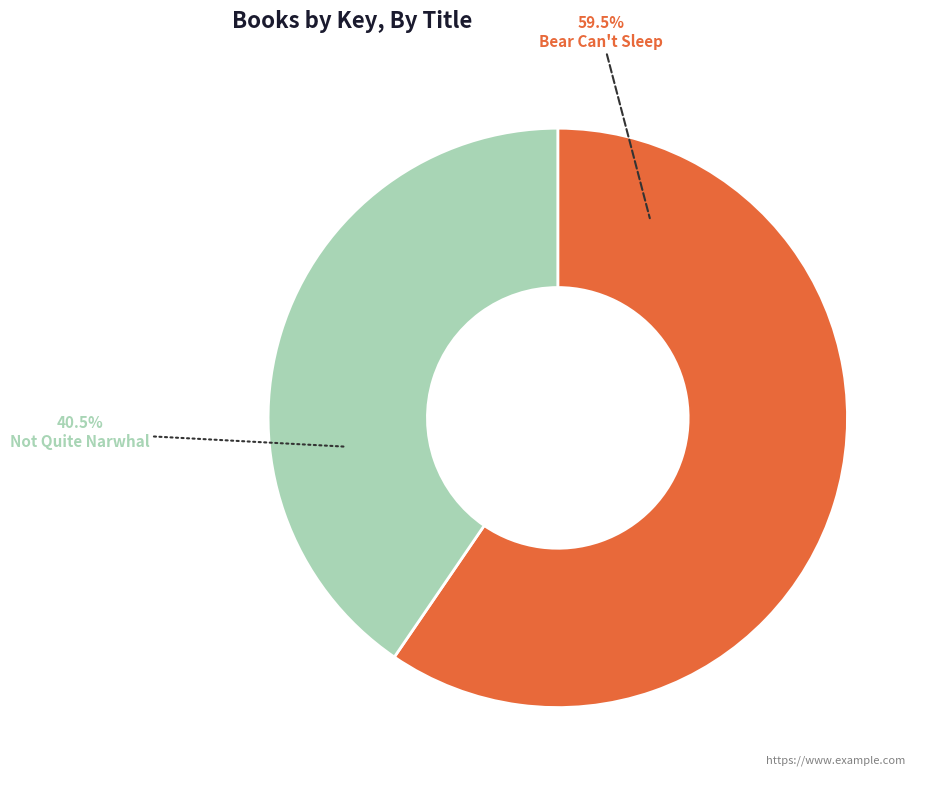

Which has a higher value, Bear Can't Sleep or Not Quite Narwhal?

Bear Can't Sleep